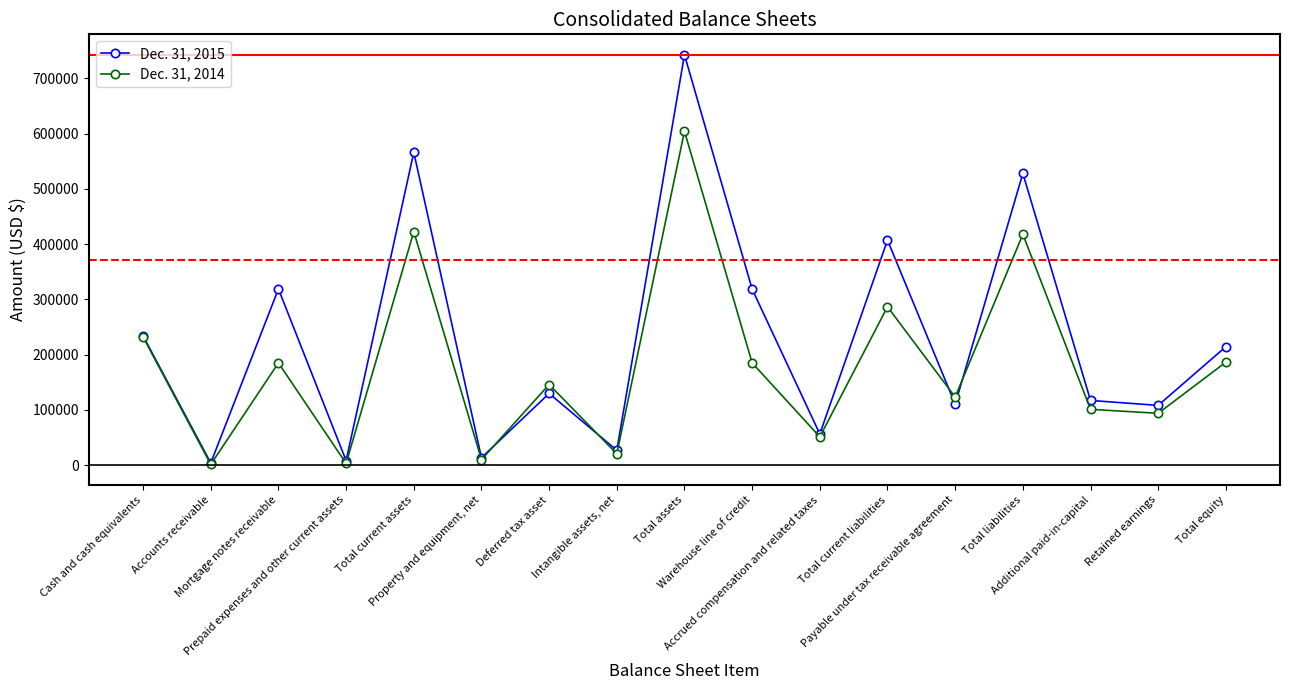

Is this an area chart (filled region under the line)?

No